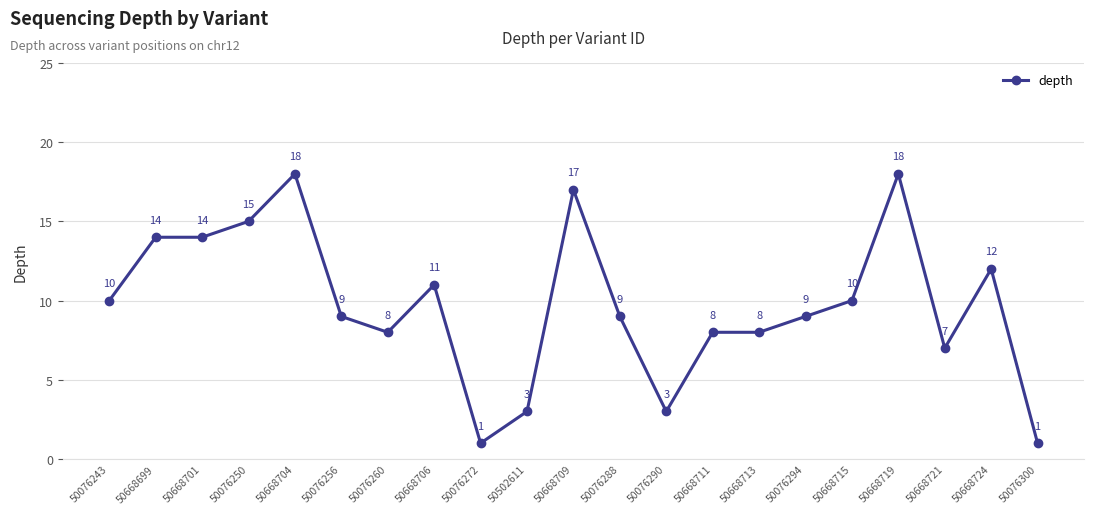

Where does the data first go above 9?

50076243